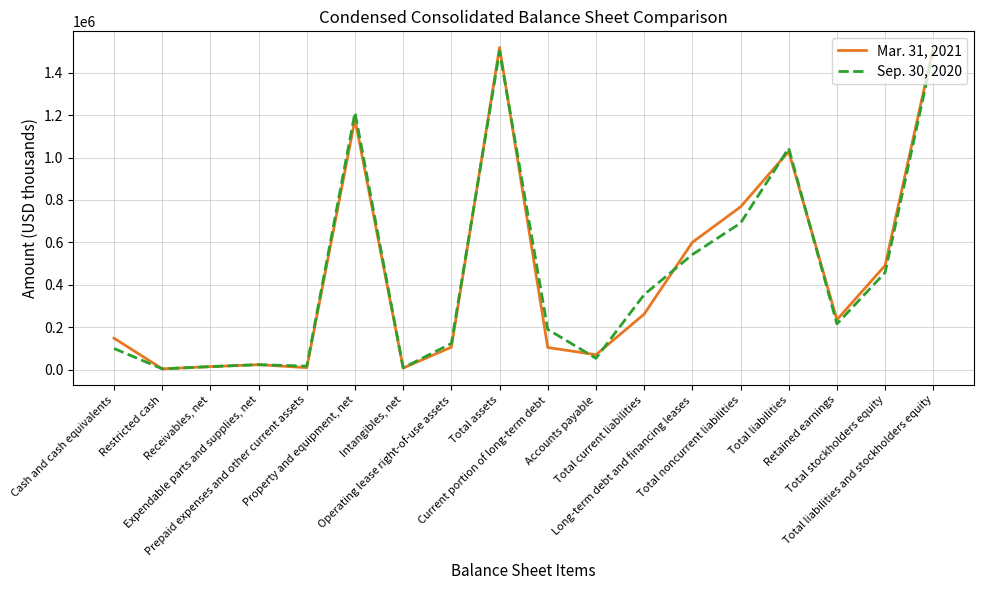

What is the difference between the maximum and minimum values in the Mar. 31, 2021 series?

1516240